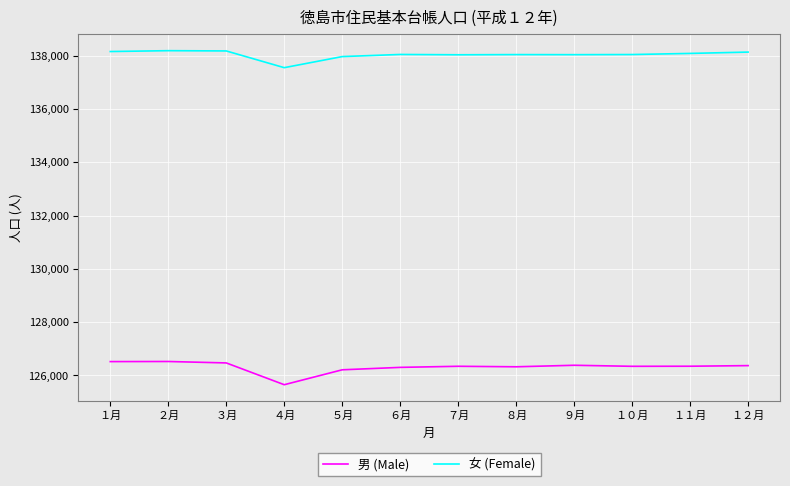

True or false: 女 (Female) and 男 (Male) intersect in this chart.

False